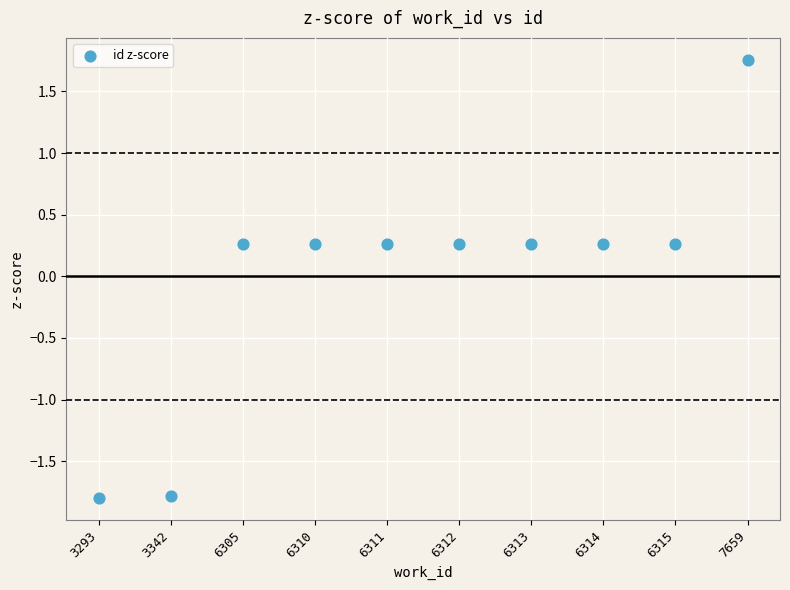

What is the range of Y values (max minus min)?

3.6